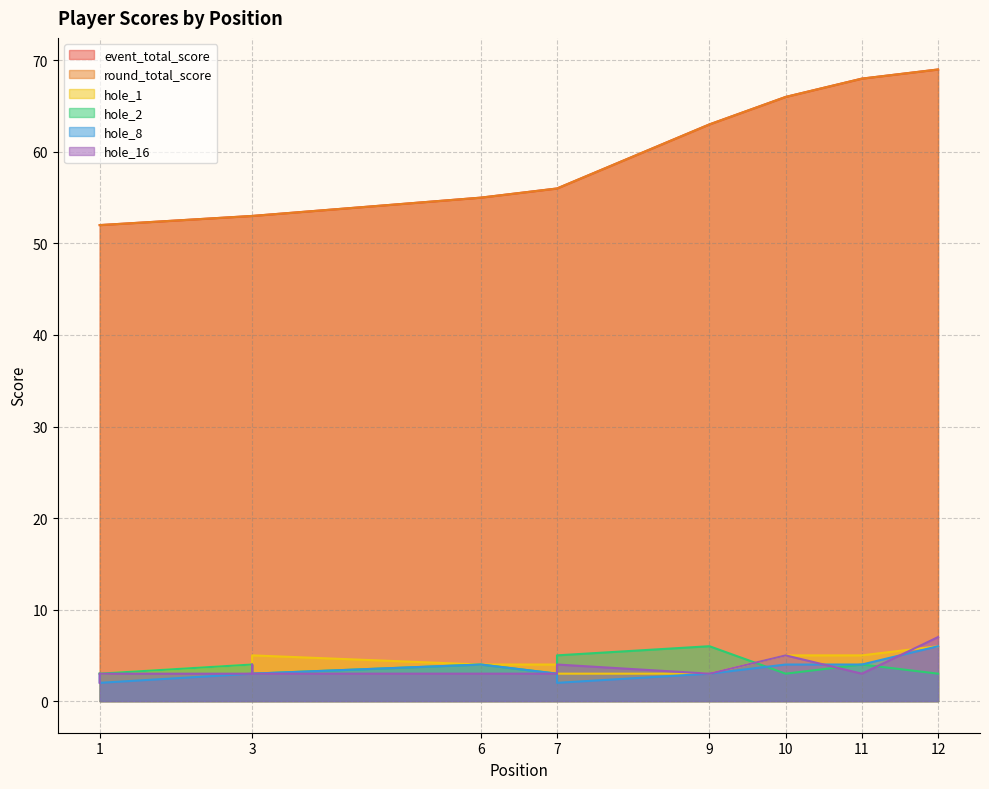

How many lines are shown in the chart?

6